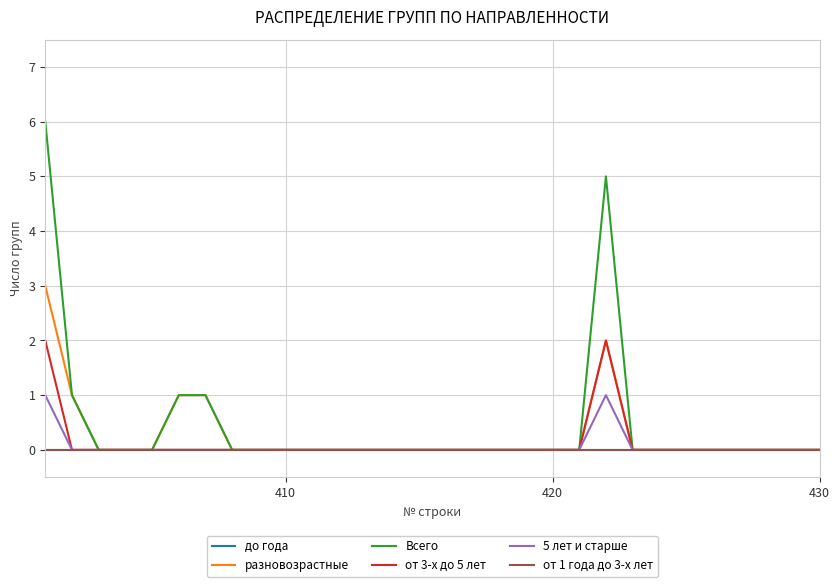

True or false: от 1 года до 3-х лет and 5 лет и старше intersect in this chart.

False